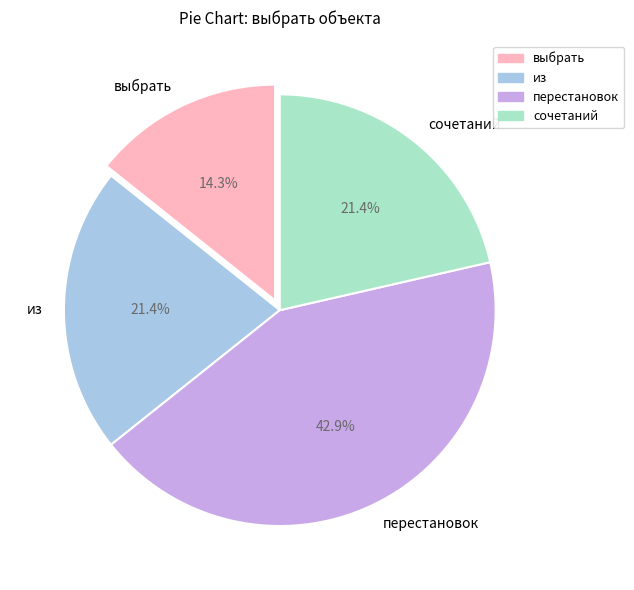

How many slices are in this pie chart?

4